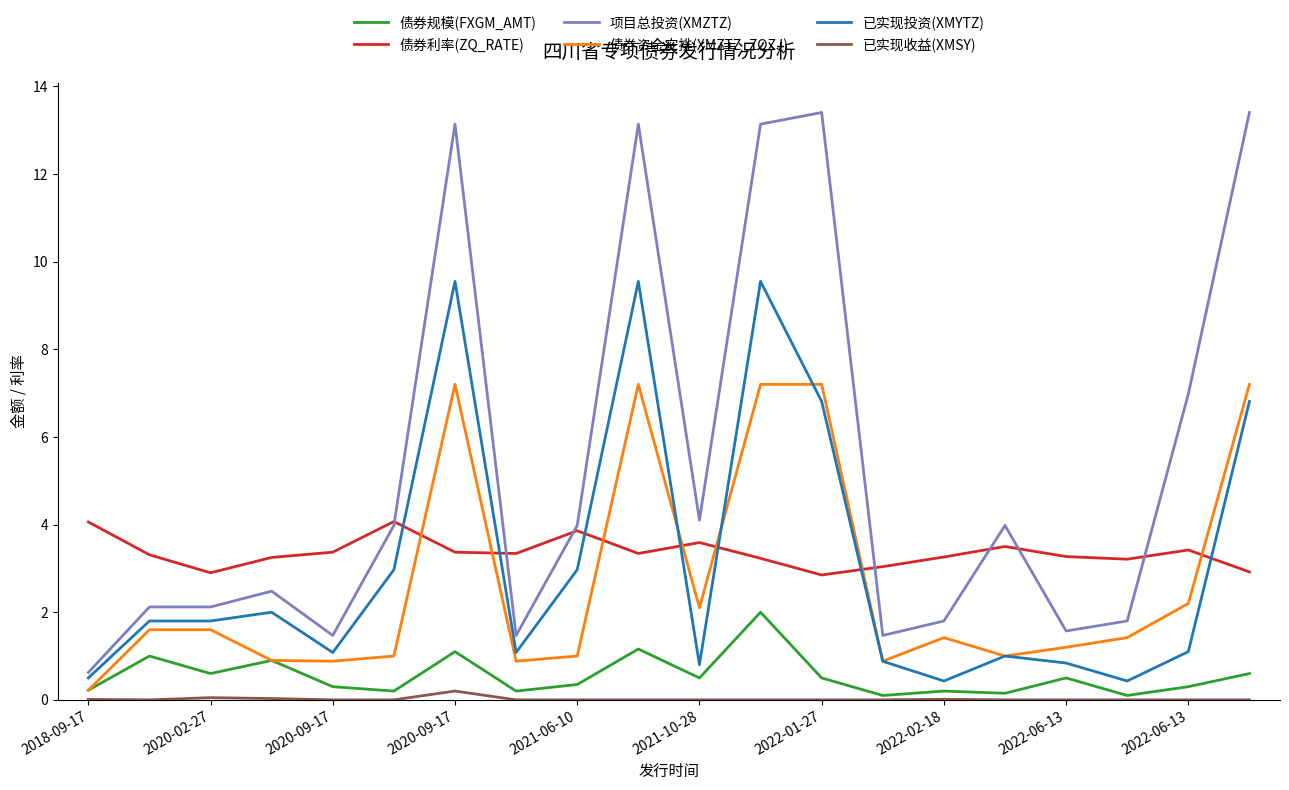

True or false: 已实现收益(XMSY) and 已实现投资(XMYTZ) cross at least once.

False